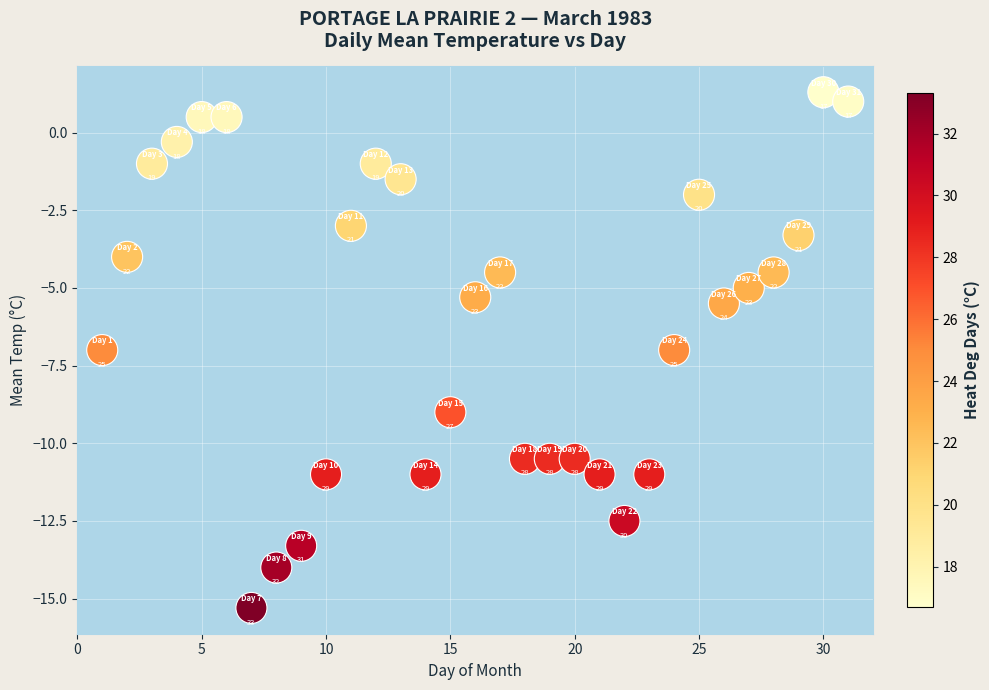

What Y value in the scatter plot is closest to -7?

-7.0